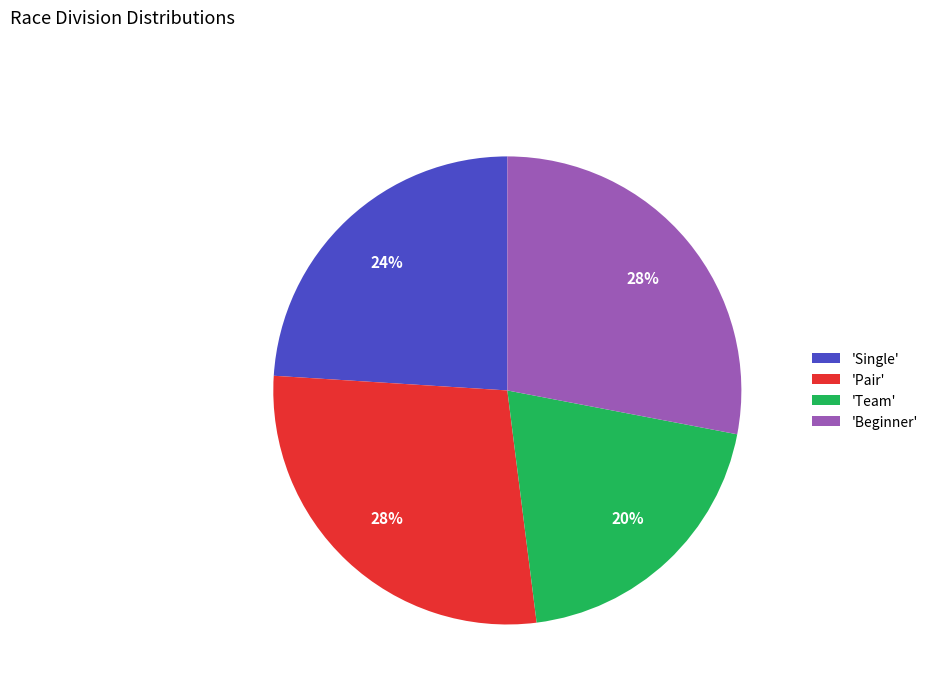

Count the number of slices in the pie.

4